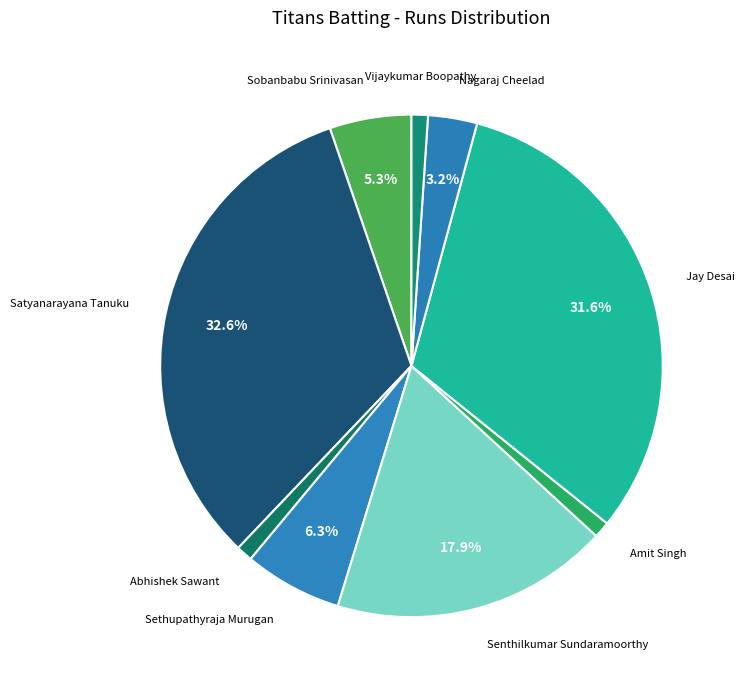

To the nearest percent, what is the difference between the largest and smallest slice percentages?

32%